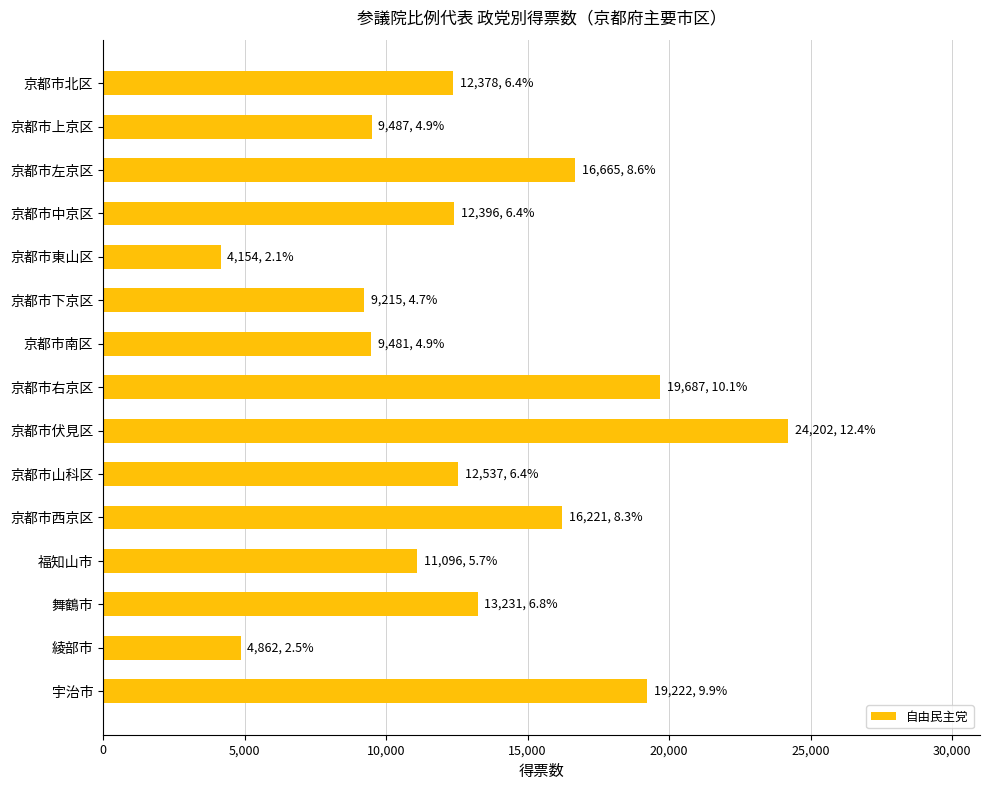

What is the change in value from 京都市伏見区 to 京都市西京区?

-7981.0